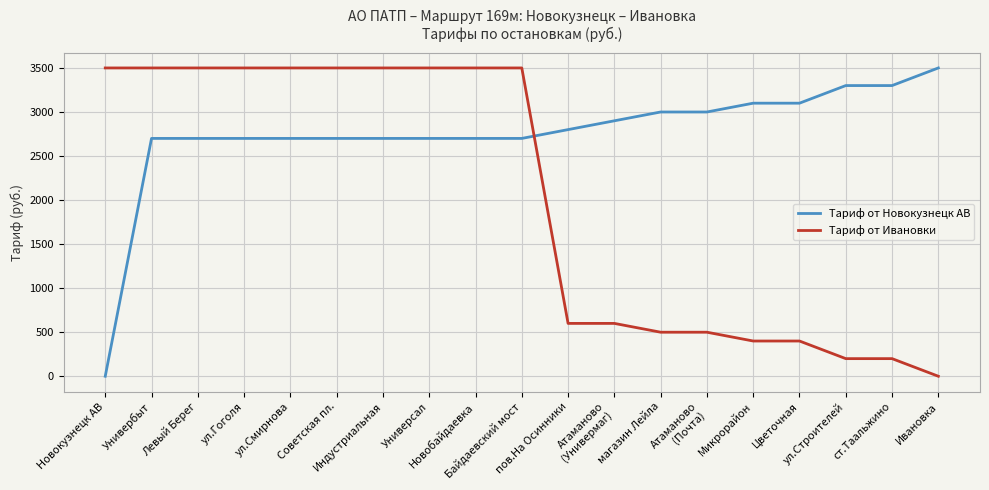

Rank the series by their maximum value, from lowest to highest.

Тариф от Новокузнецк АВ, Тариф от Ивановки